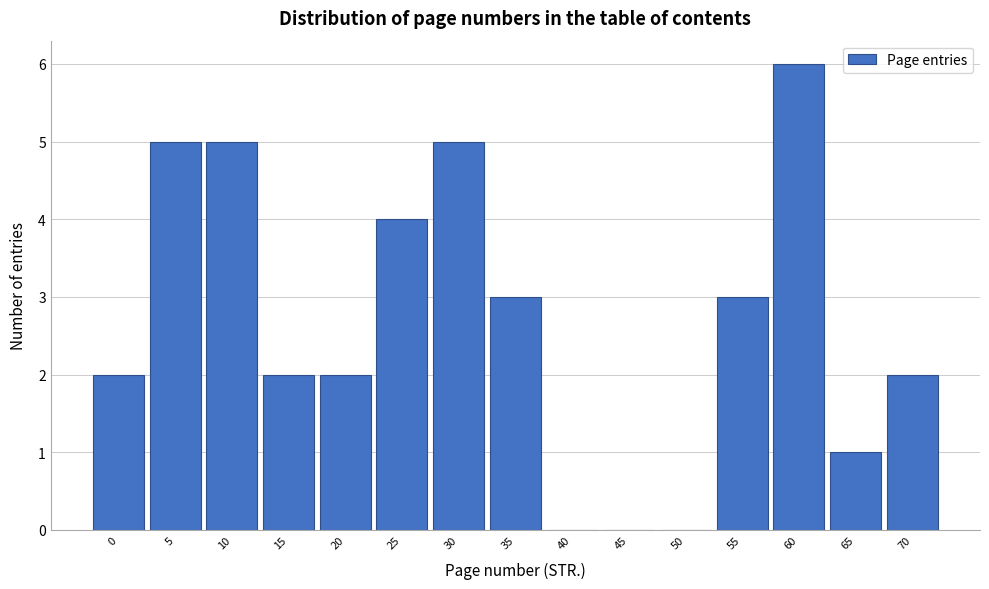

Reading right to left, list all the values displayed in this chart.

70=2	65=1	60=6	55=3	50=0	45=0	40=0	35=3	30=5	25=4	20=2	15=2	10=5	5=5	0=2